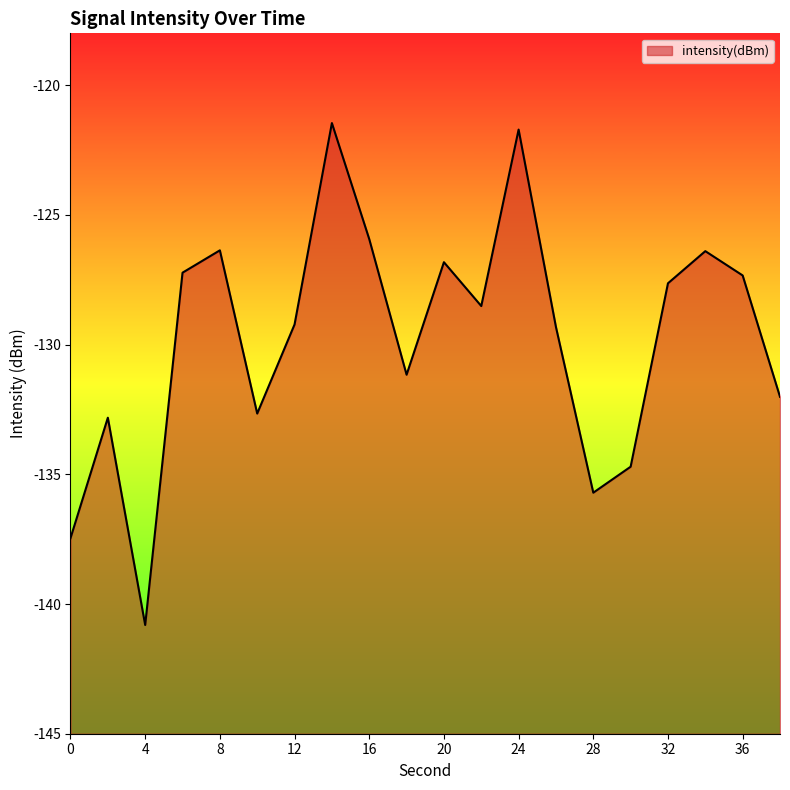

How many interior local valleys (lower than both neighbors) does the data have?

5